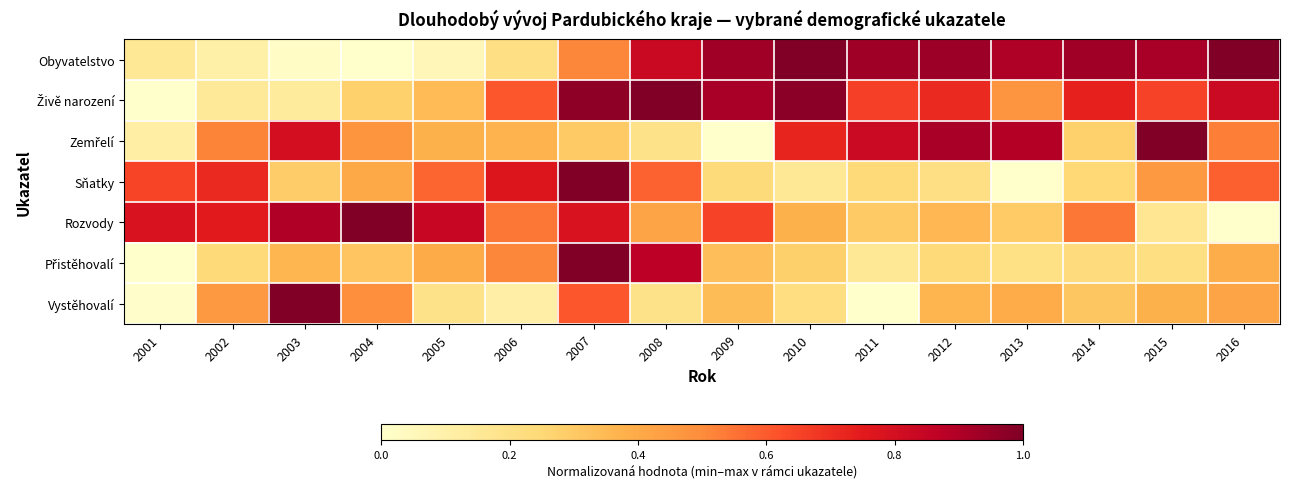

What is the difference between the highest and lowest values at 2010?

0.8